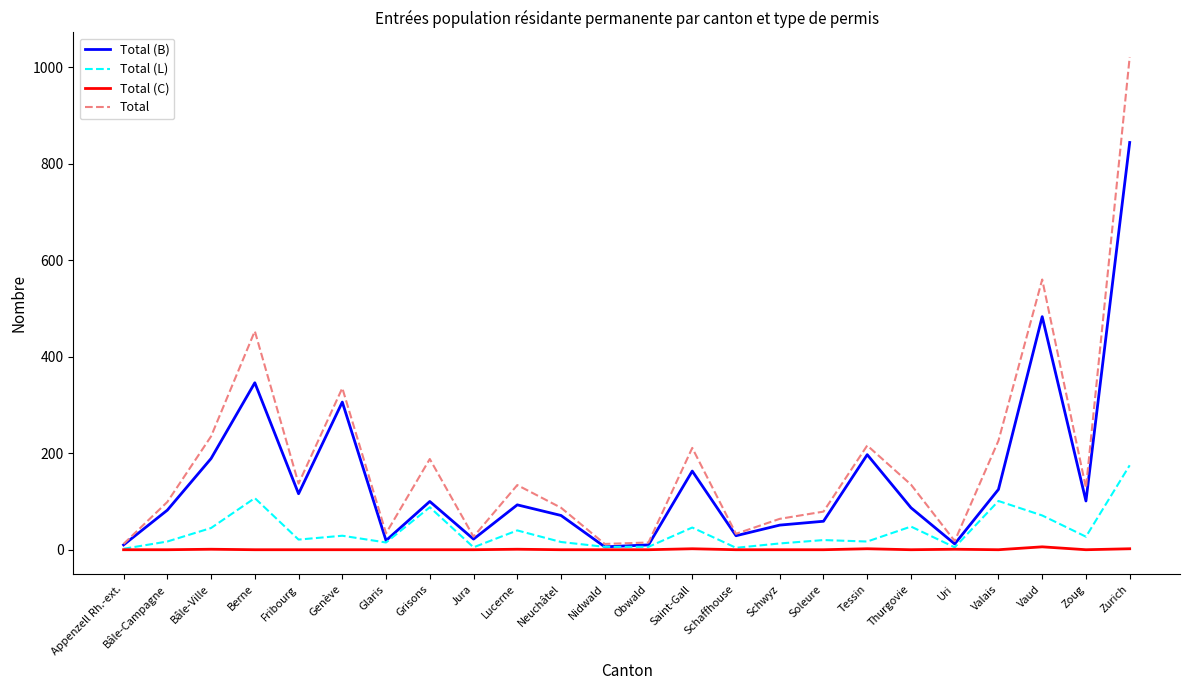

What are all the series names shown in the legend?

Total (B), Total (L), Total (C), Total